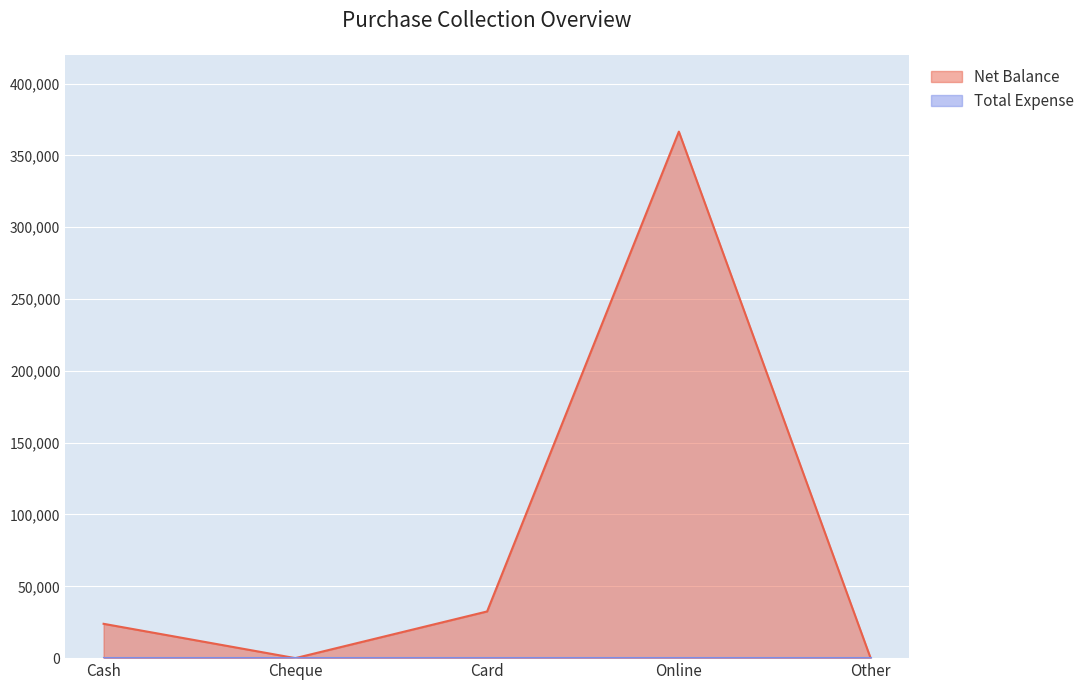

What is the label of the 4th point from the right?

Cheque